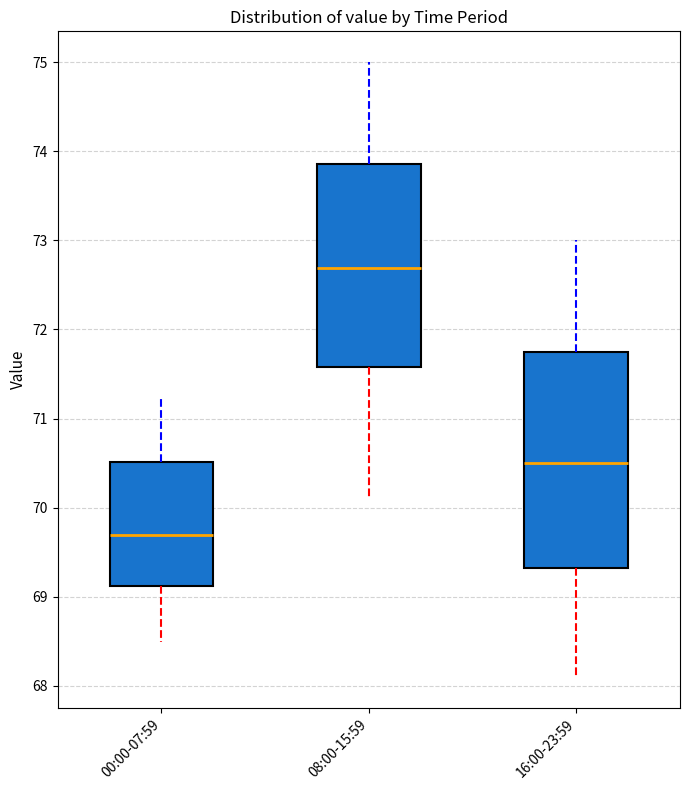

Reading left to right, transcribe this box plot: for each box, give where its median line is, the range the box spans, and where its two whiskers end, as read against the y-axis. The values are not printed on the chart, so give them approximately, as read against the axis.

00:00-07:59: median 69.7, box 69.1 to 70.5, whiskers 68.5 to 71.2
08:00-15:59: median 72.7, box 71.6 to 73.9, whiskers 70.1 to 75.0
16:00-23:59: median 70.5, box 69.3 to 71.8, whiskers 68.1 to 73.0